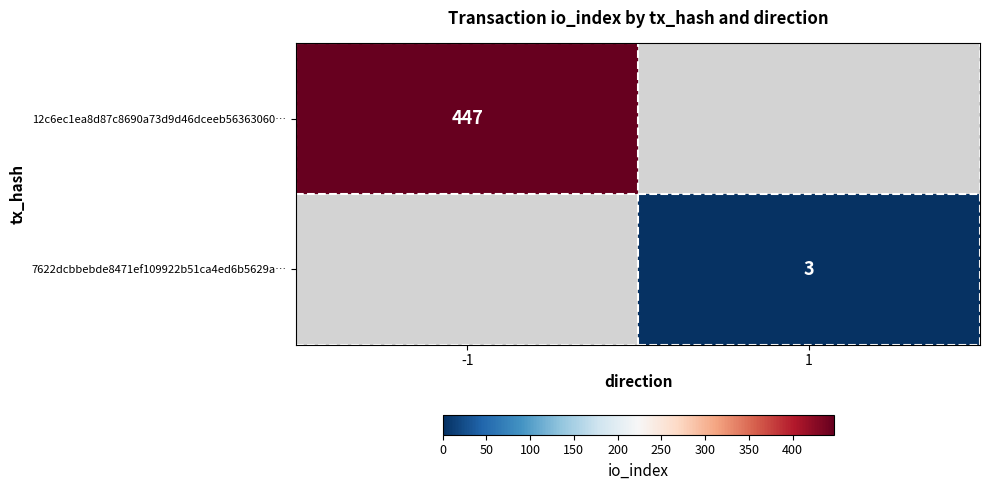

True or false: 12c6ec1ea8d87c8690a73d9d46dceeb56363060… has a value of 778 at -1.

False